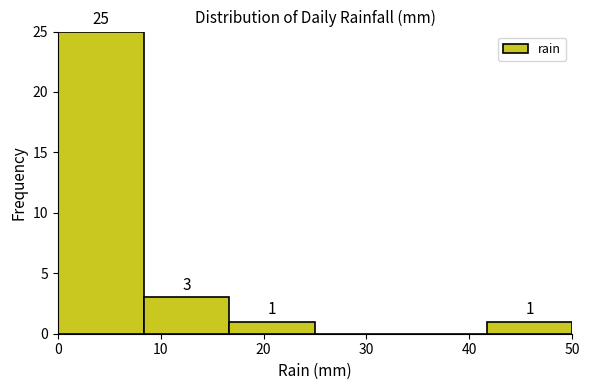

Over which range of the x-axis is the bar tallest?

0 to 8